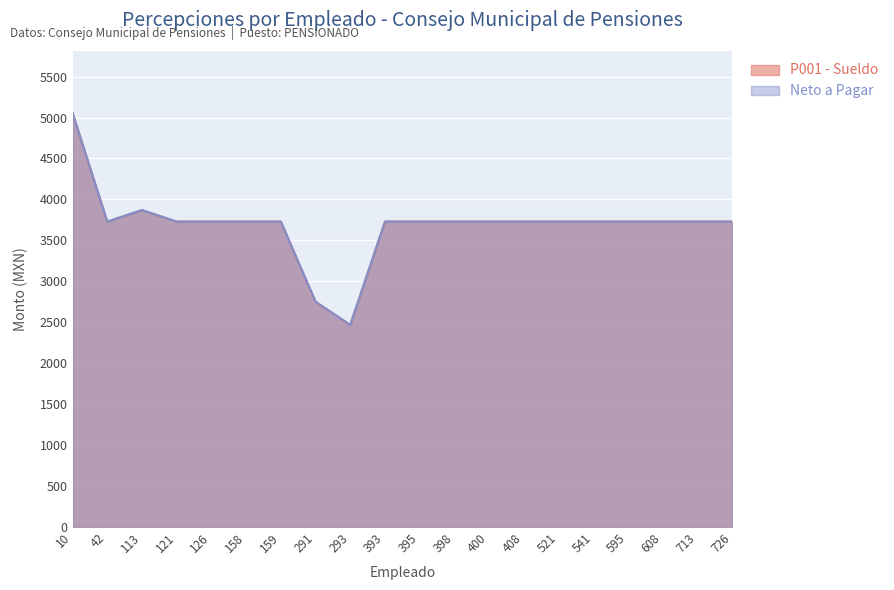

How many series are shown in this chart?

2